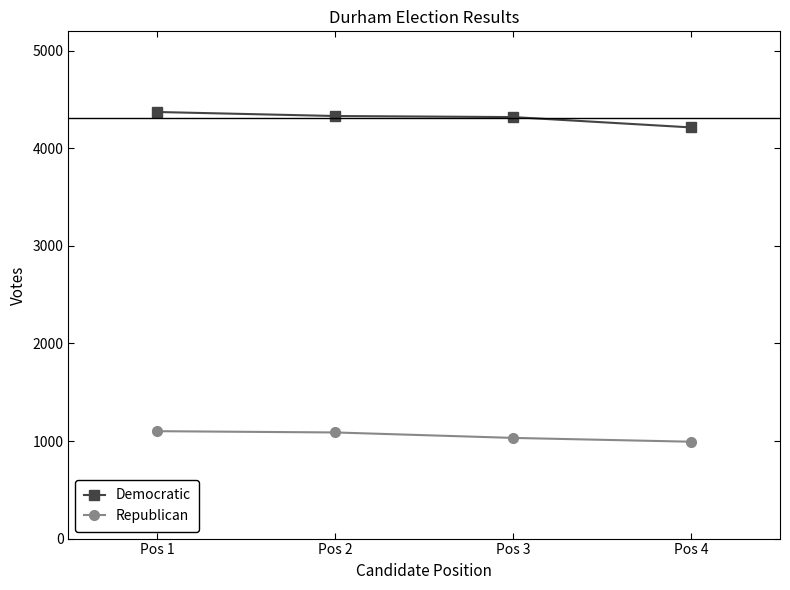

At how many categories does at least one series exceed 1667?

4